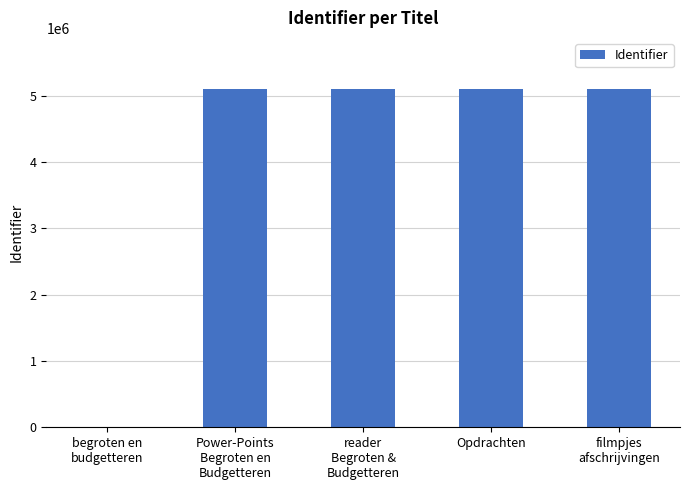

Approximately how many times larger is the value at Power-Points
Begroten en
Budgetteren compared to reader
Begroten &
Budgetteren?

1.0